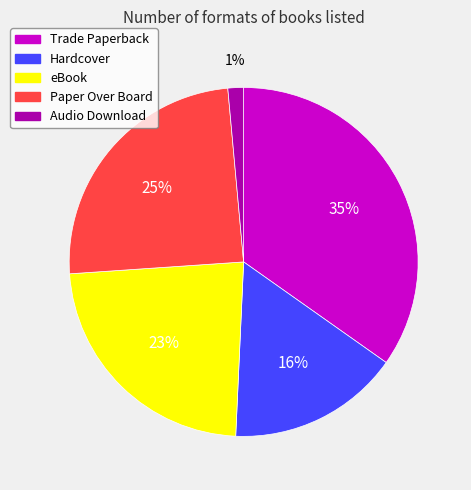

Combined, do Audio Download and Trade Paperback account for over 50%?

No